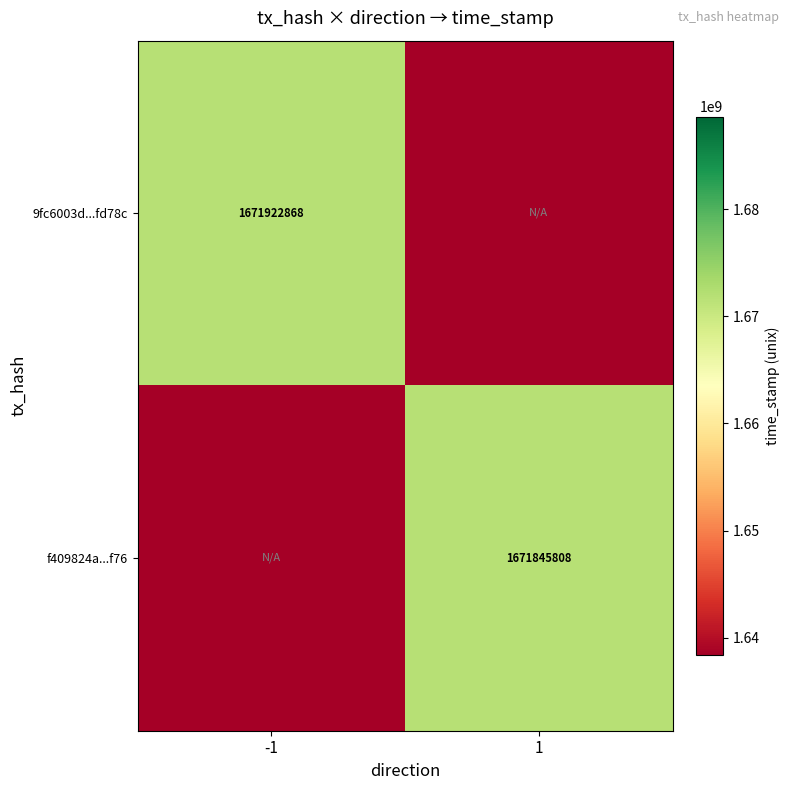

At how many categories does at least one series exceed 1669242806?

2